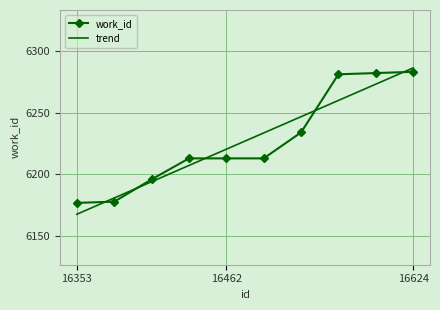

What is the difference between the maximum and minimum values in the trend series?

118.4